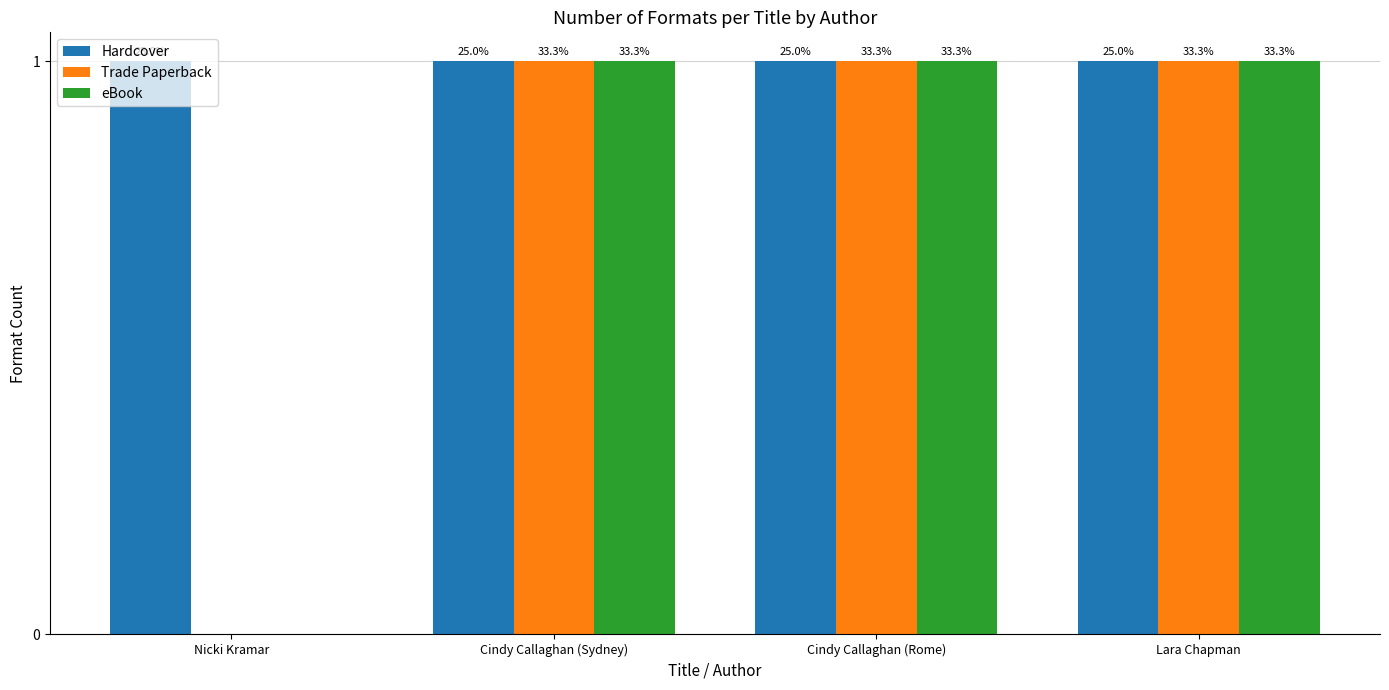

Which series has the largest total across all categories?

Hardcover